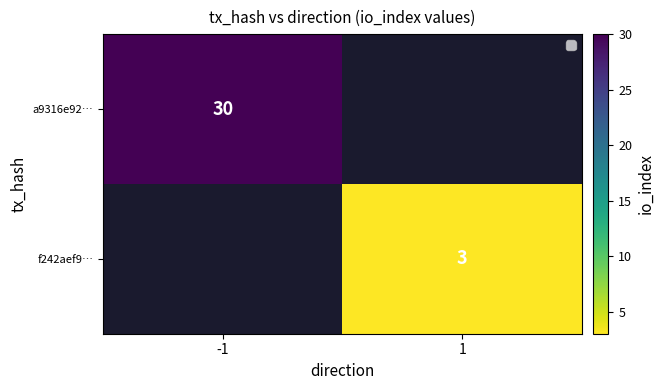

The value of a9316e92… at -1 is 30. True or false?

True